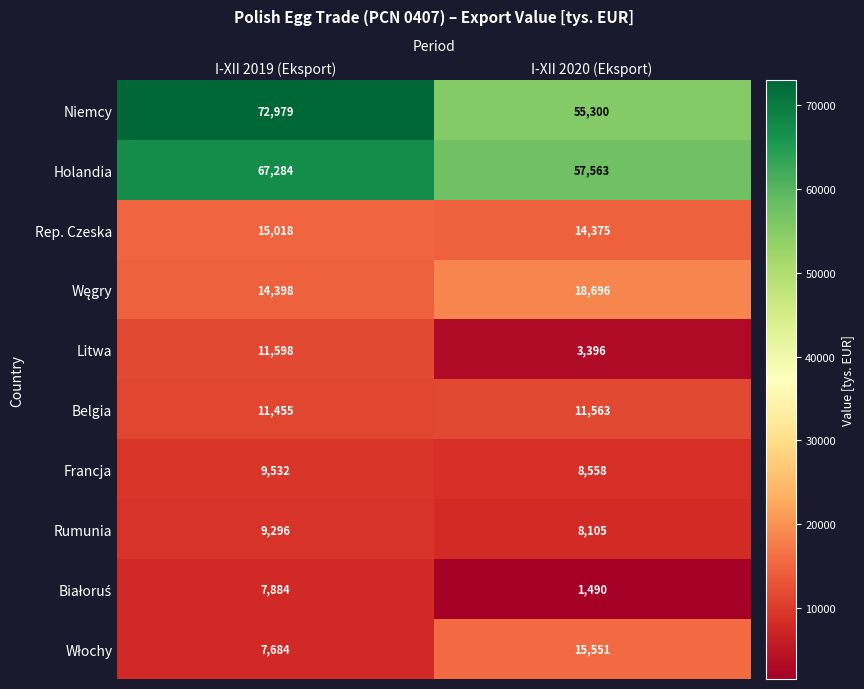

List the labels in order of Litwa value, largest first.

I-XII 2019 (Eksport), I-XII 2020 (Eksport)